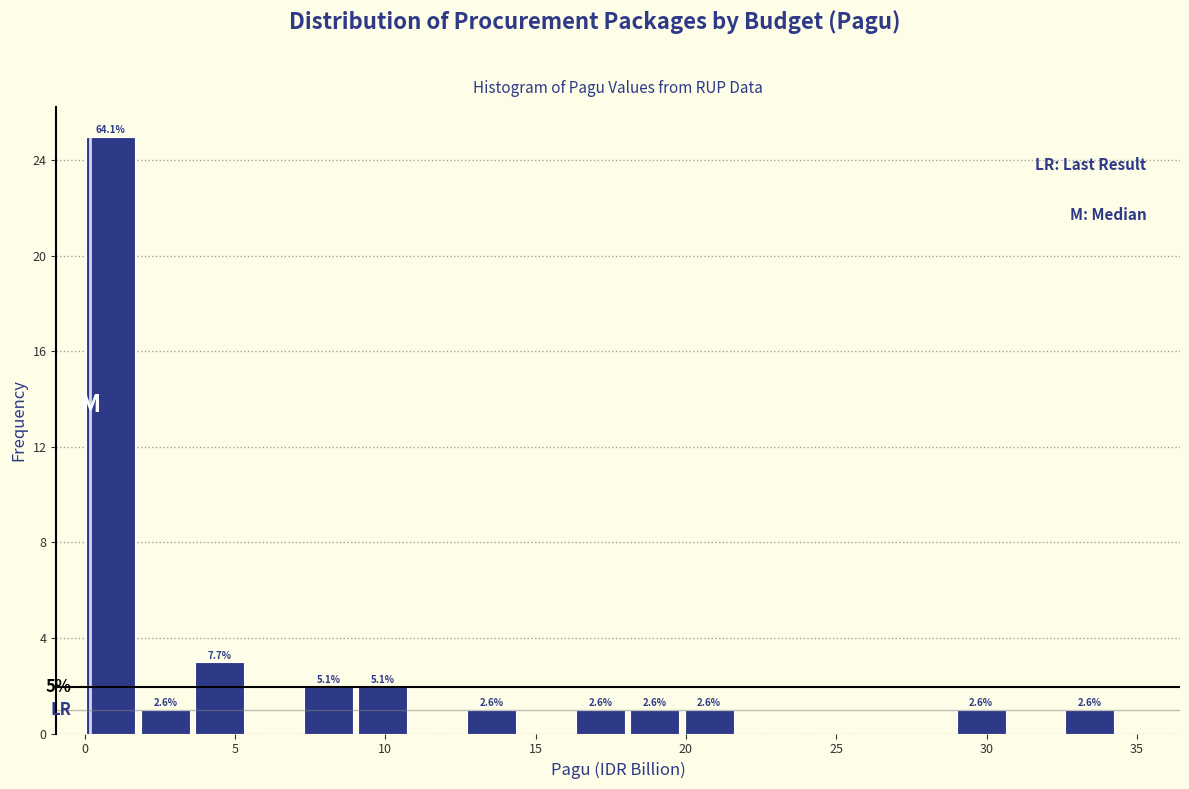

Around what value on the x-axis is the tallest bar? Give the approximate position of its centre, as read against the axis.

1.0